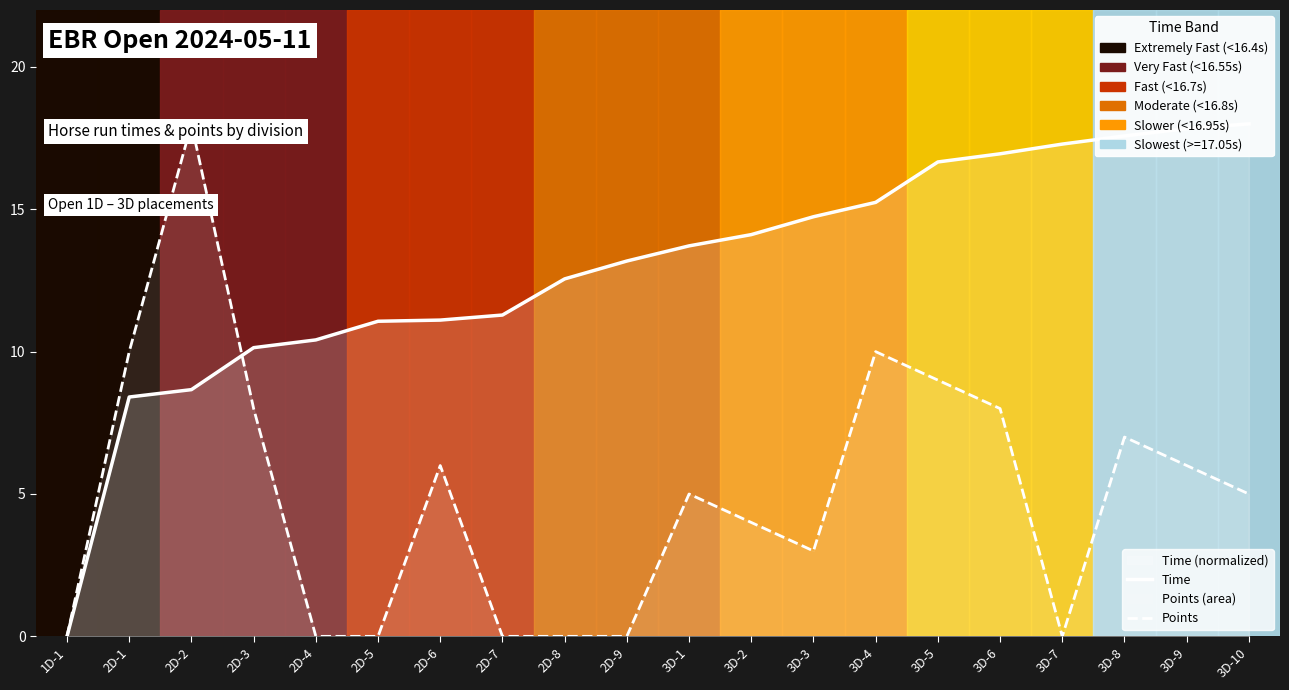

Between 2D-4 and 2D-6, which is larger?

2D-6